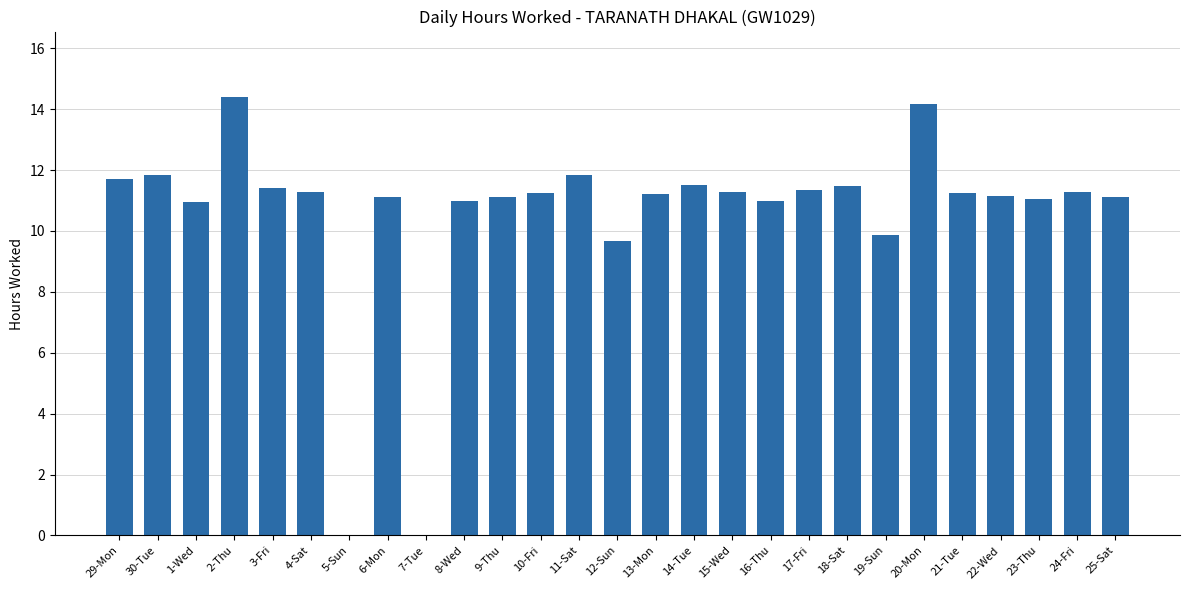

What is the sum of the values at 29-Mon and 21-Tue?

23.0